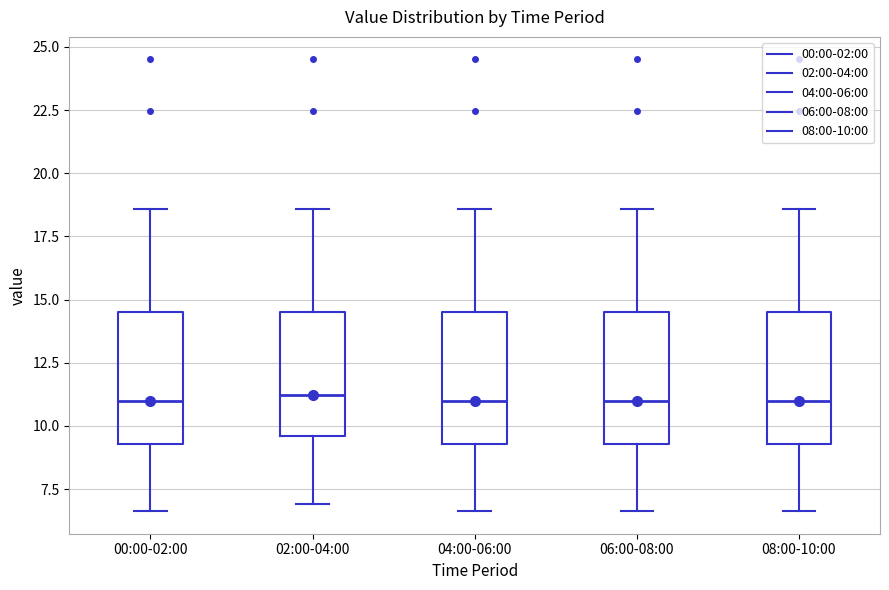

Reading left to right, transcribe this box plot: for each box, give where its median line is, the range the box spans, and where its two whiskers end, as read against the y-axis. The values are not printed on the chart, so give them approximately, as read against the axis.

00:00-02:00: median 11.0, box 9.5 to 14.5, whiskers 6.5 to 18.5
02:00-04:00: median 11.0, box 9.5 to 14.5, whiskers 7.0 to 18.5
04:00-06:00: median 11.0, box 9.5 to 14.5, whiskers 6.5 to 18.5
06:00-08:00: median 11.0, box 9.5 to 14.5, whiskers 6.5 to 18.5
08:00-10:00: median 11.0, box 9.5 to 14.5, whiskers 6.5 to 18.5